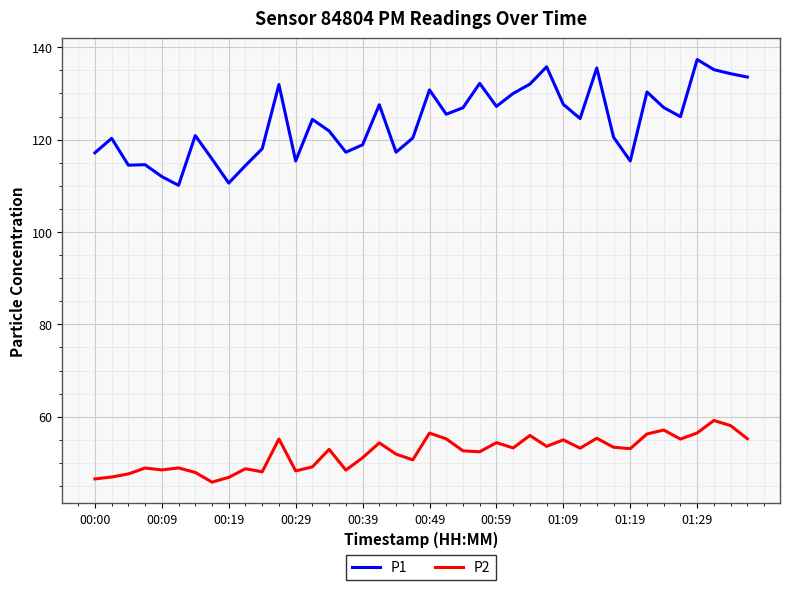

True or false: P1 and P2 intersect in this chart.

False